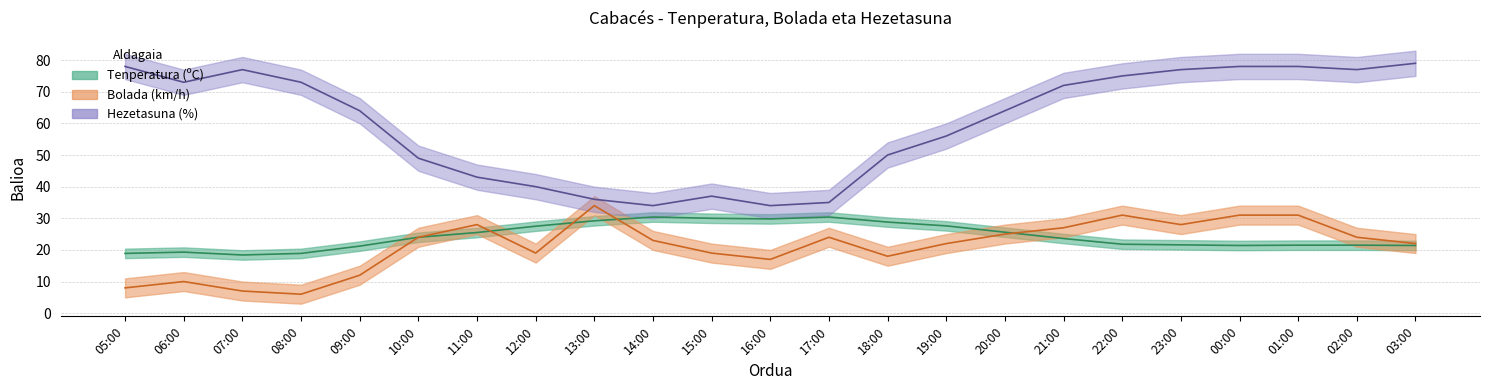

Where is the first local minimum for Tenperatura (ºC)?

07:00